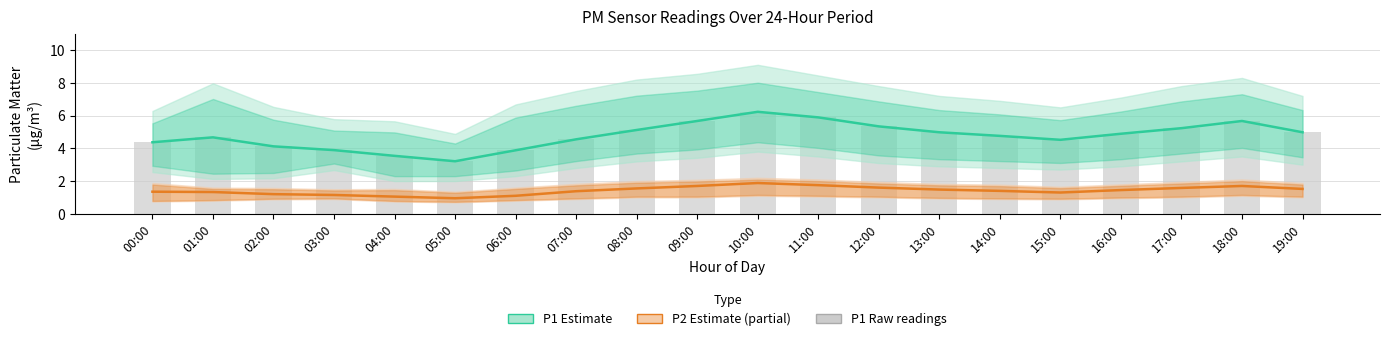

What is the difference between the second highest and second lowest values in the P1 Estimate series?

2.3